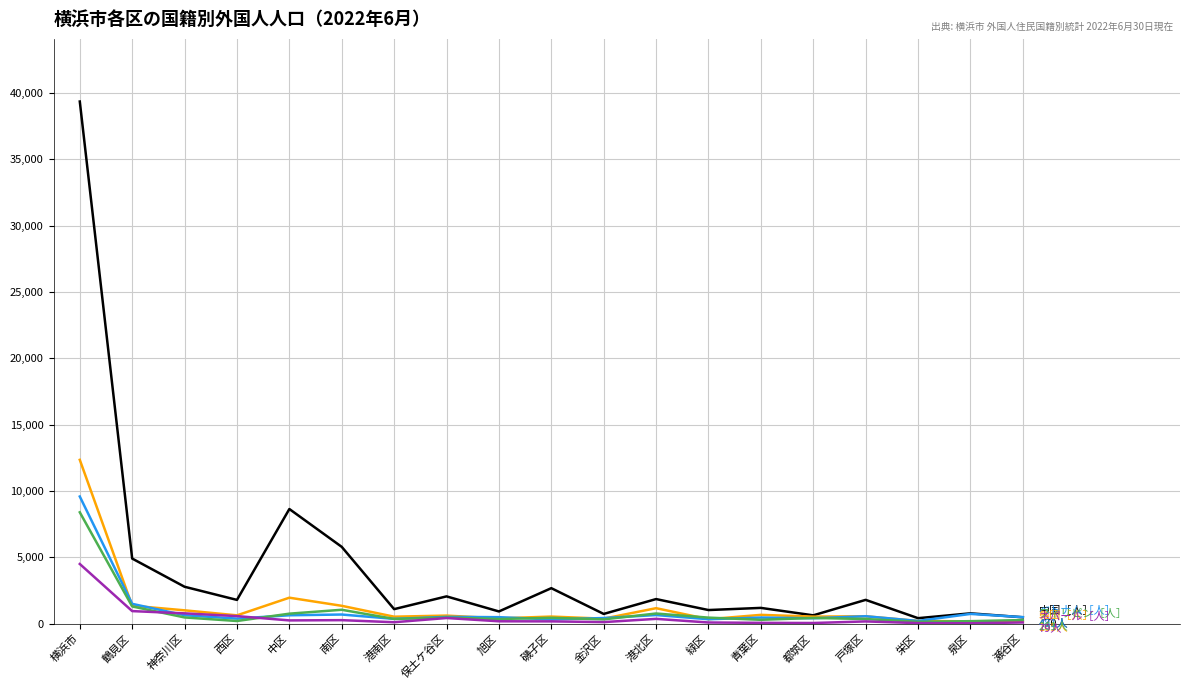

At which category is the sum across all series the highest?

横浜市